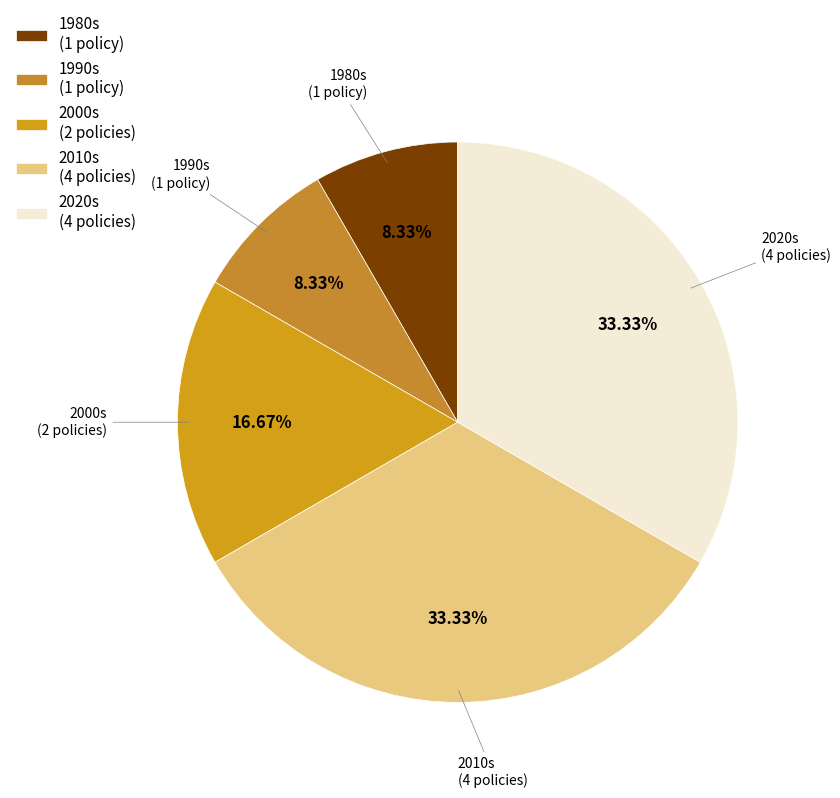

Count the number of slices in the pie.

5